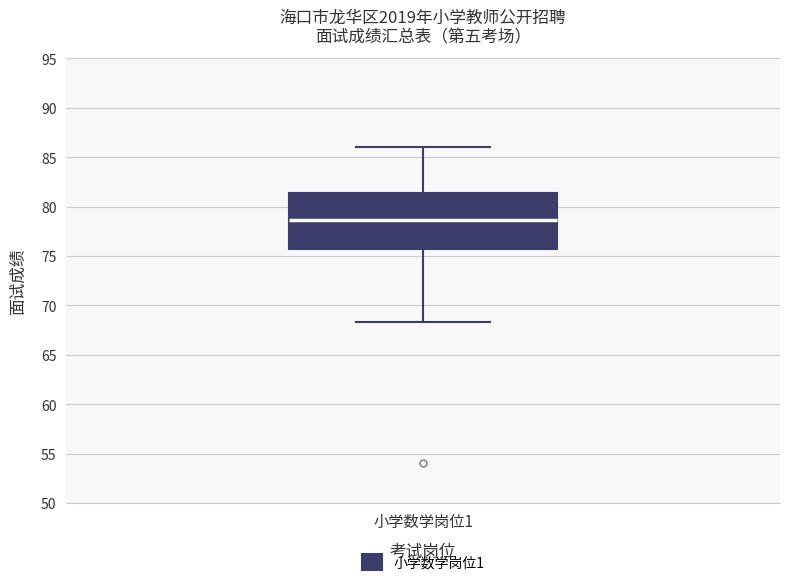

Transcribe this box plot: give where the median line is, the range the box spans, and where the two whiskers end, as read against the y-axis. The values are not printed on the chart, so give them approximately, as read against the axis.

median 78.5, box 75.5 to 81.5, whiskers 68.5 to 86.0